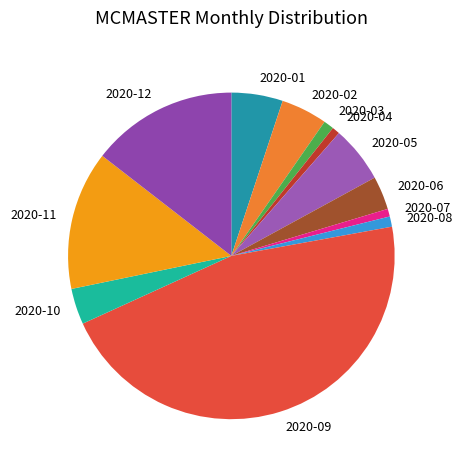

What is the ratio of the value at 2020-01 to the value at 2020-09?

0.1